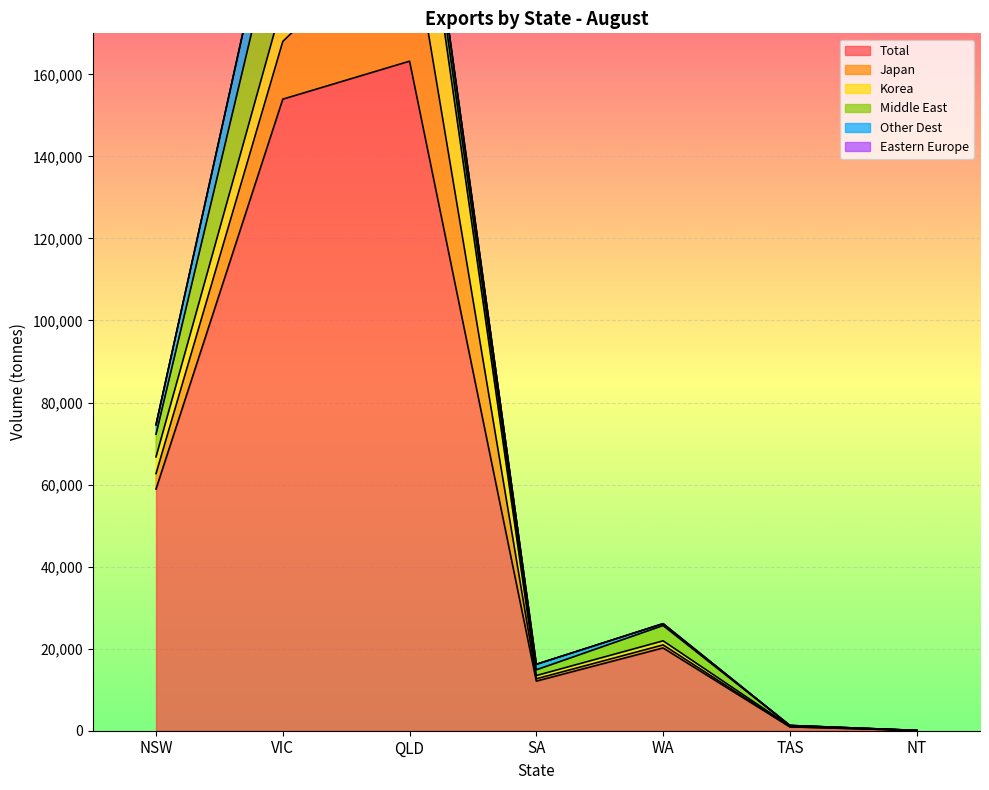

What is the total value across all series at WA?

26096